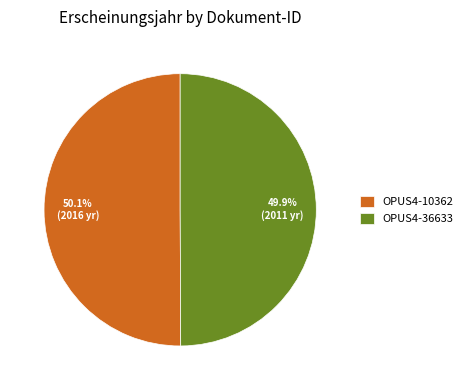

Does any single category account for the majority?

Yes